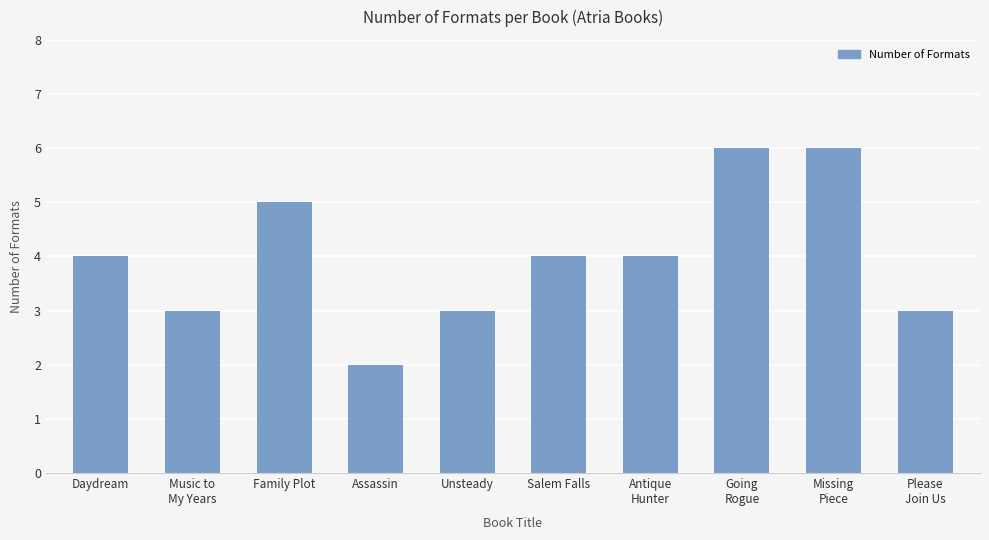

Approximately how many times larger is the value at Assassin compared to Unsteady?

0.7